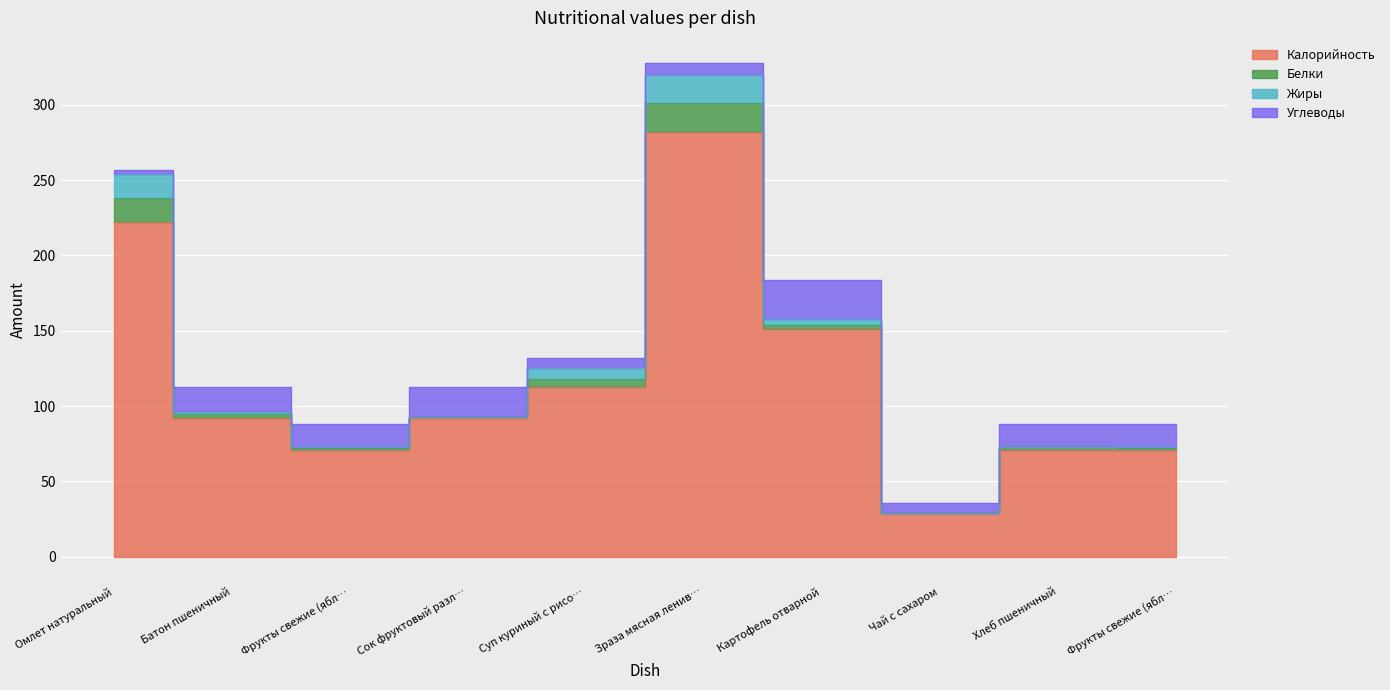

What is the value of the Жиры point at the 2nd from the left?

1